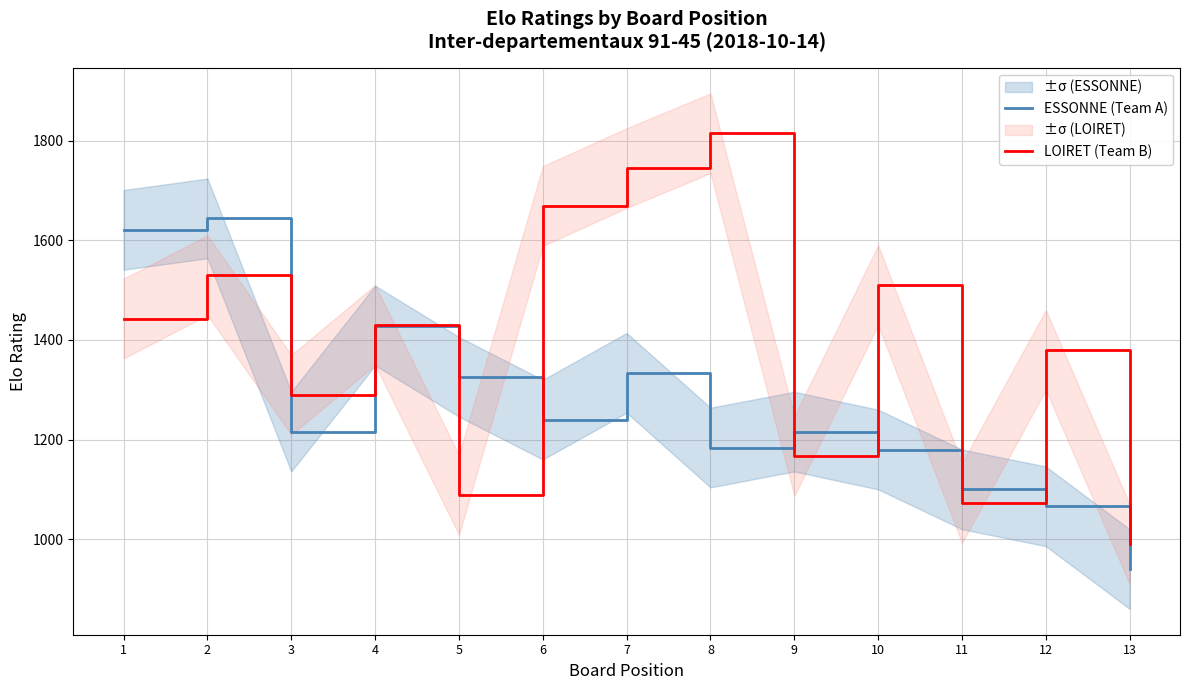

The LOIRET (Team B) series shows 772 at 2. True or false?

False